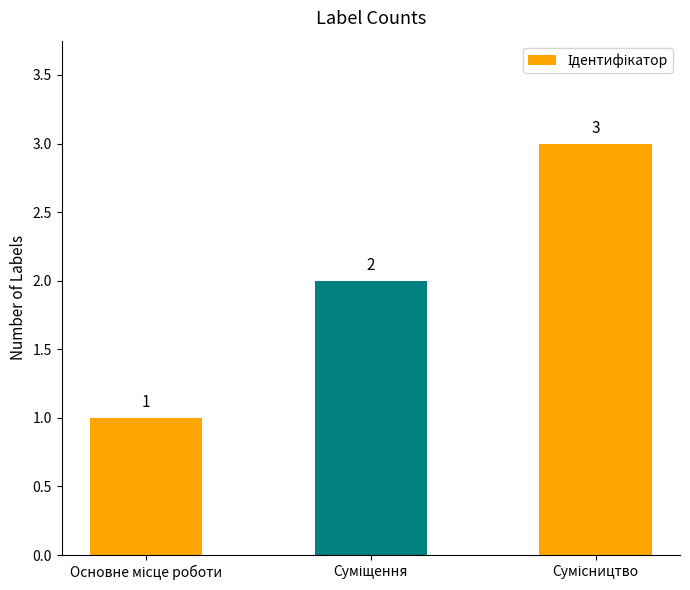

What is the value of the 2nd bar from the left?

2